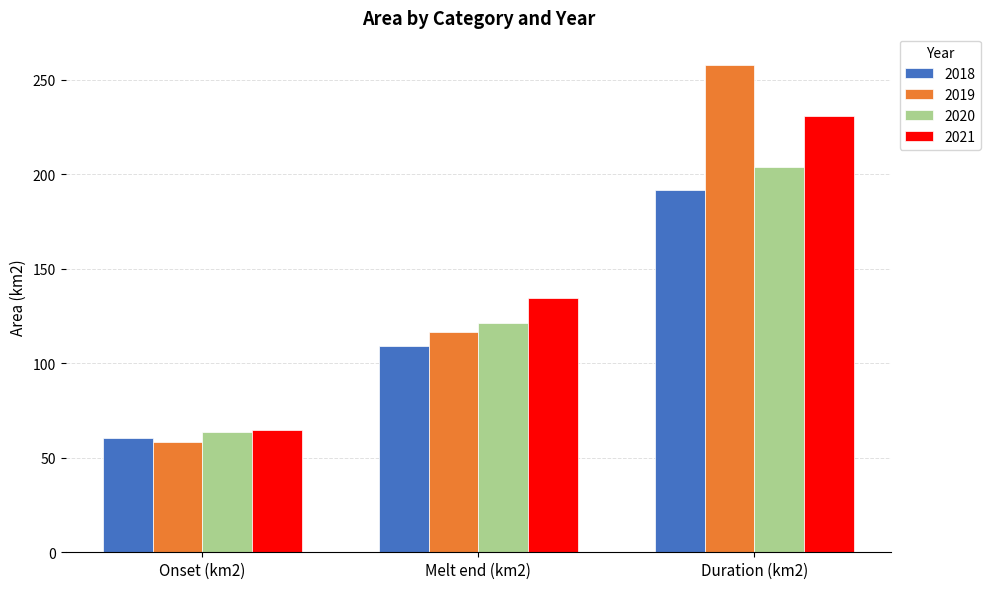

How many series are shown in this chart?

4